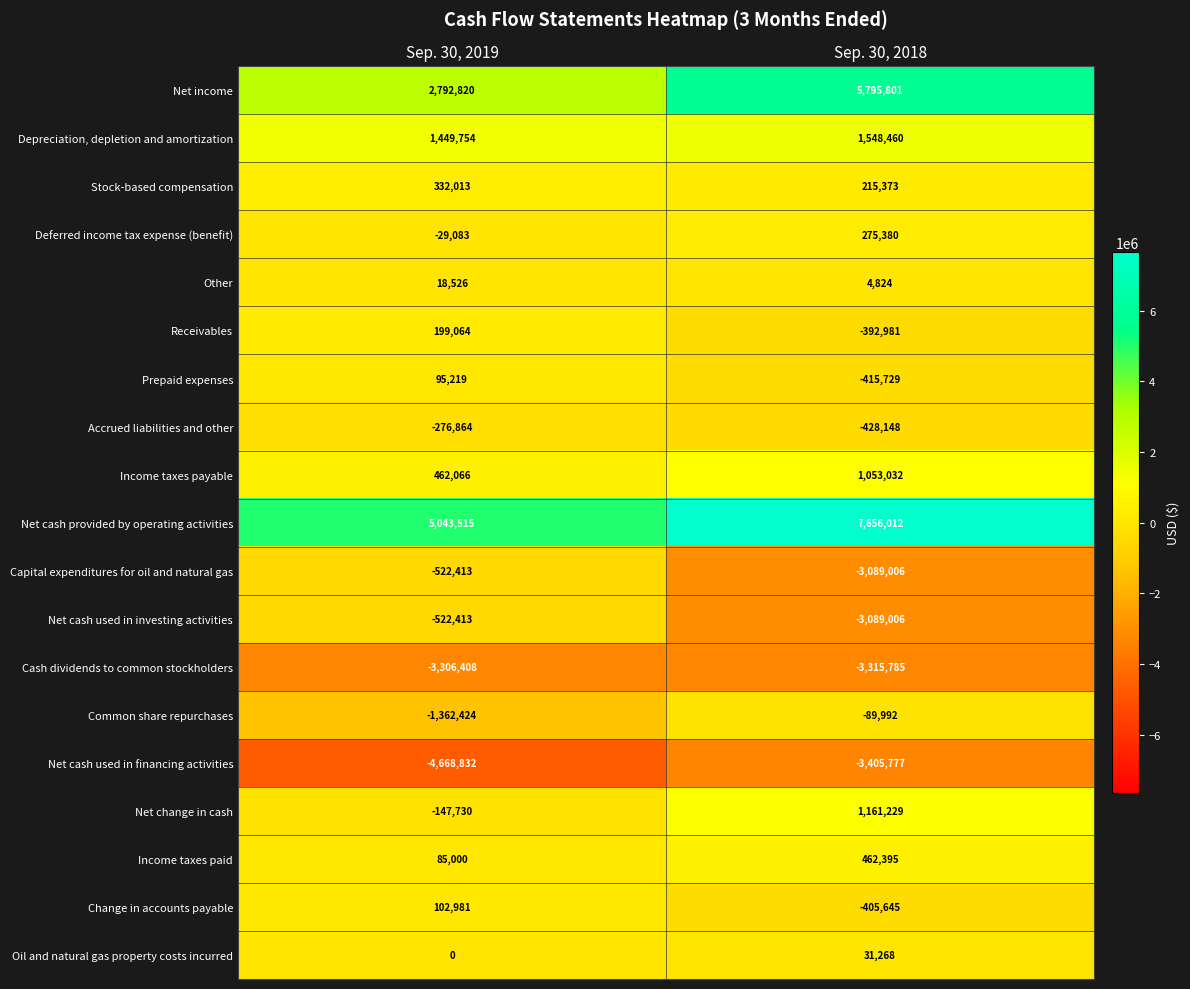

What is the maximum value shown in the chart?

7656012